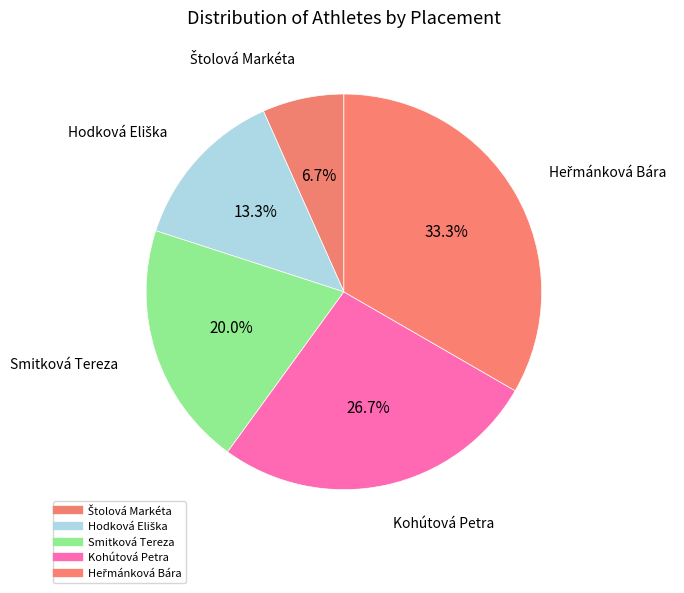

To the nearest percent, what percentage of the pie is Štolová Markéta?

7%